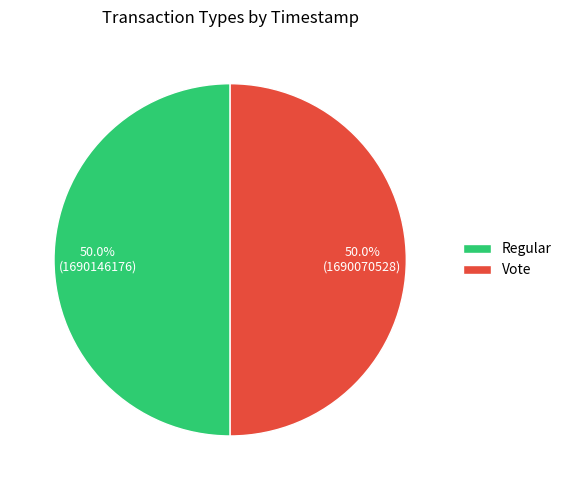

What percentage is the Regular slice, to the nearest percent?

50%